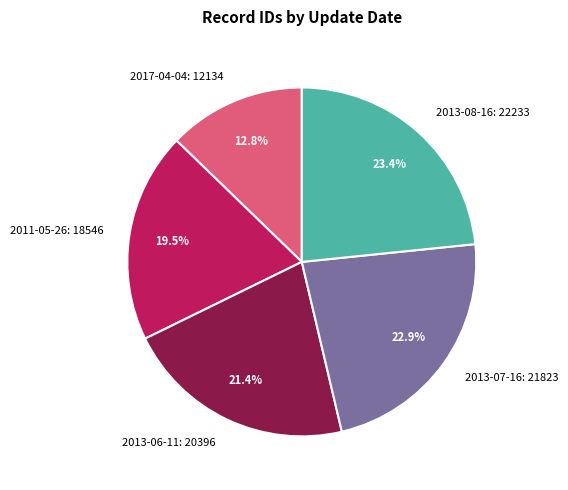

To the nearest percent, what is the difference between the largest and smallest slice percentages?

11%